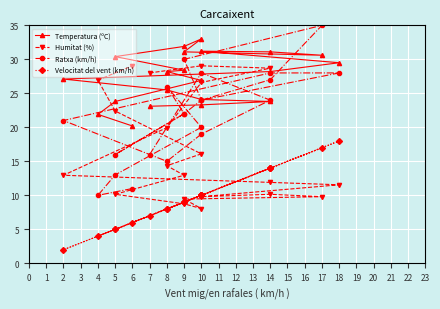

What is the difference between the maximum and minimum values in the Velocitat del vent (km/h) series?

16.0